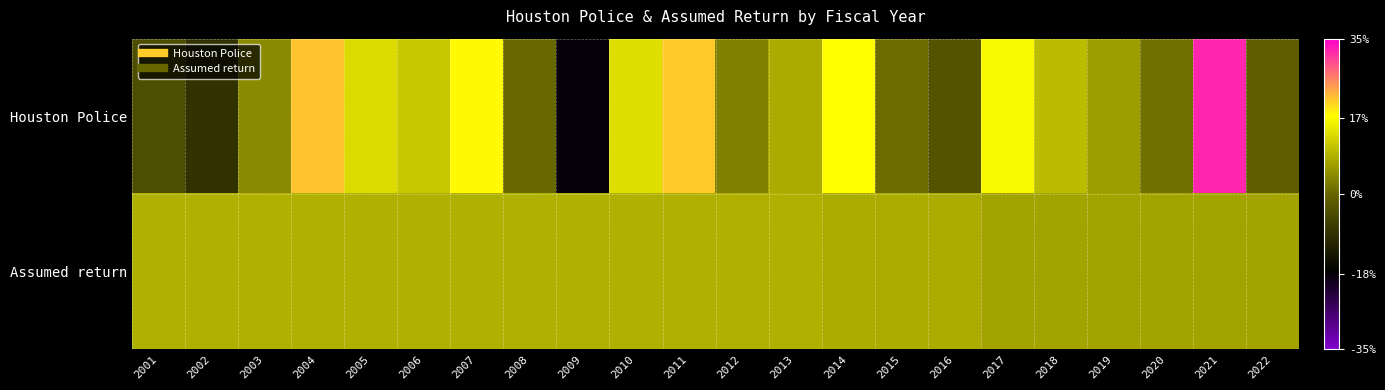

What is the spread (max minus min) of values at 2021?

25.3